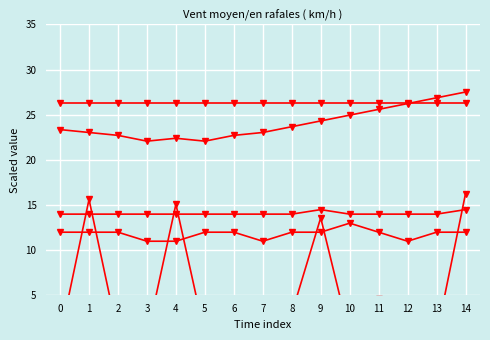

True or false: Temp (scaled) and Max_cycle (scaled) cross at least once.

False